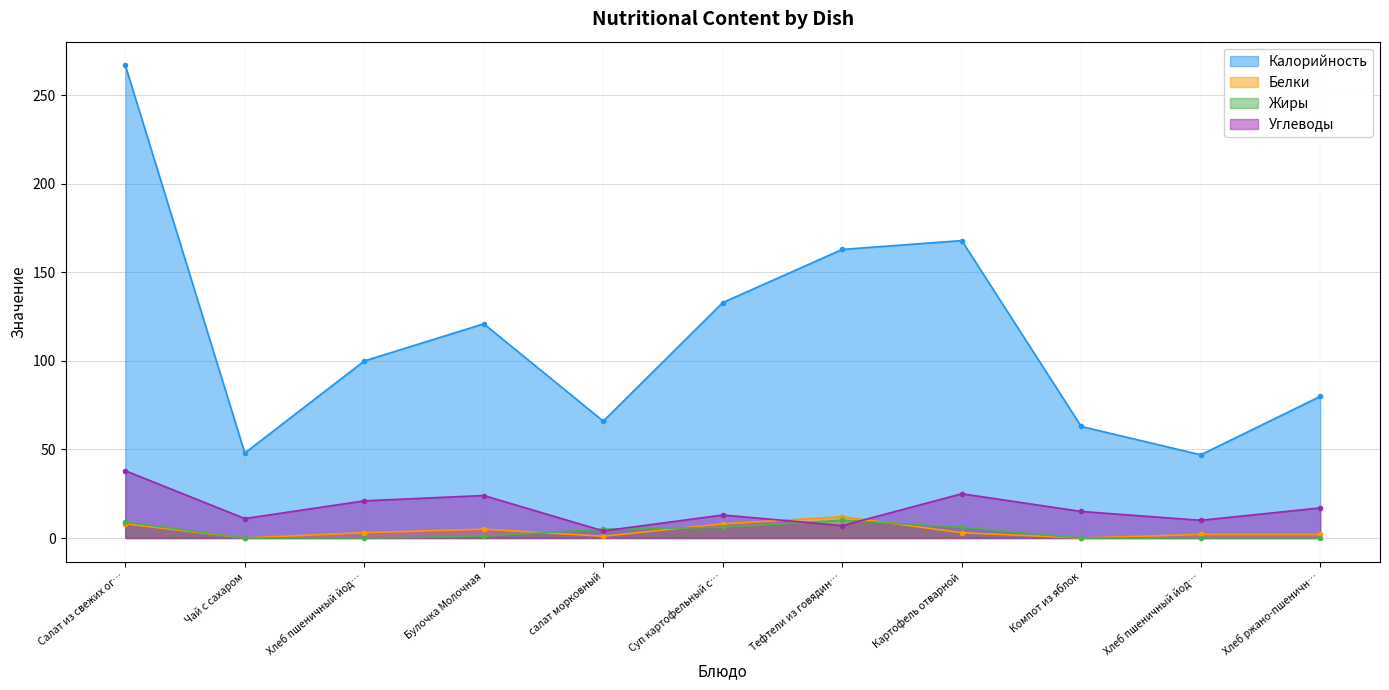

Does the chart have visible grid lines?

Yes